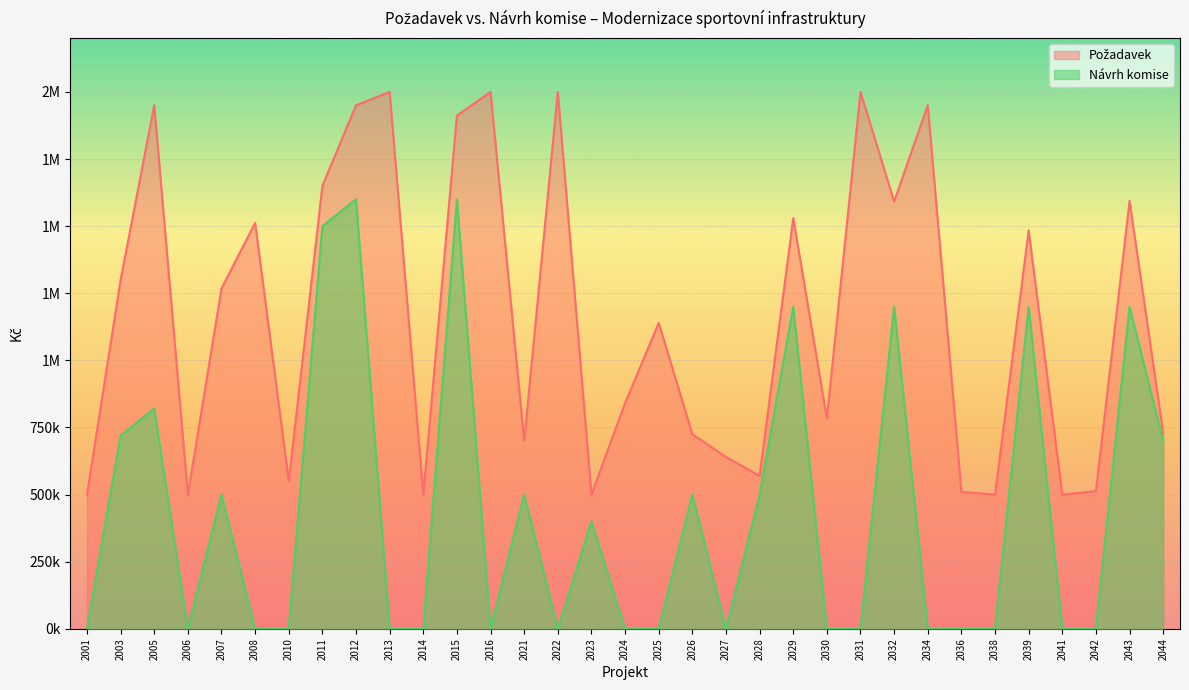

Where is Požadavek nearest to the value 1250000?

2007